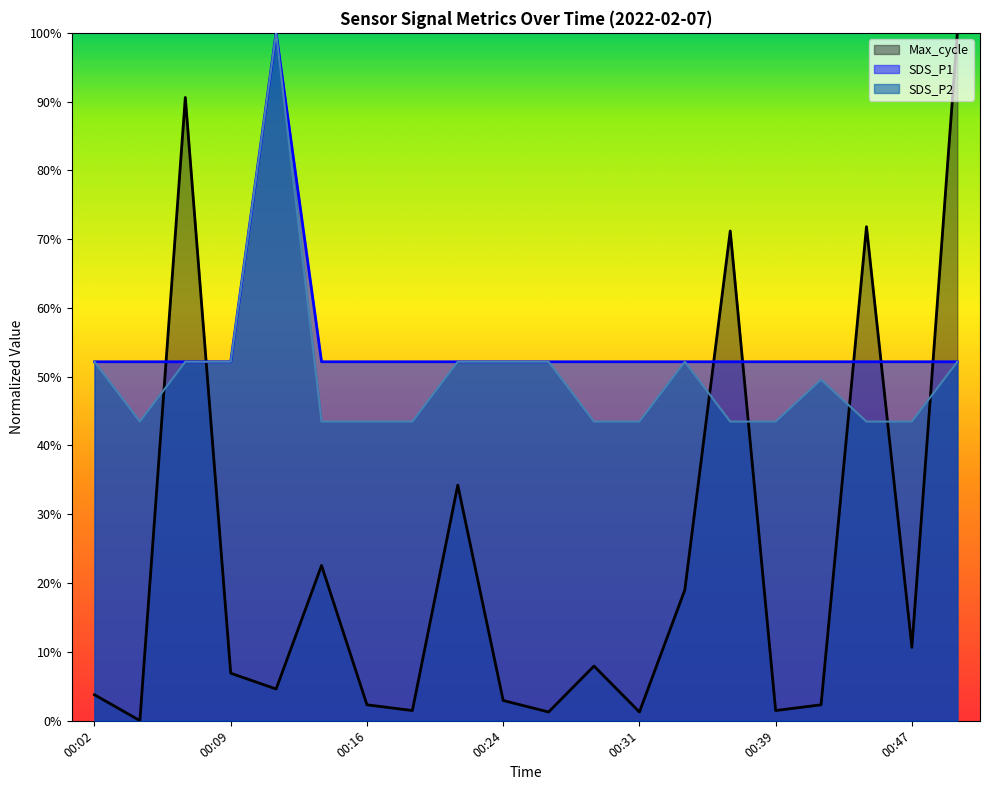

How many intersections are there between Max_cycle and SDS_P2?

7